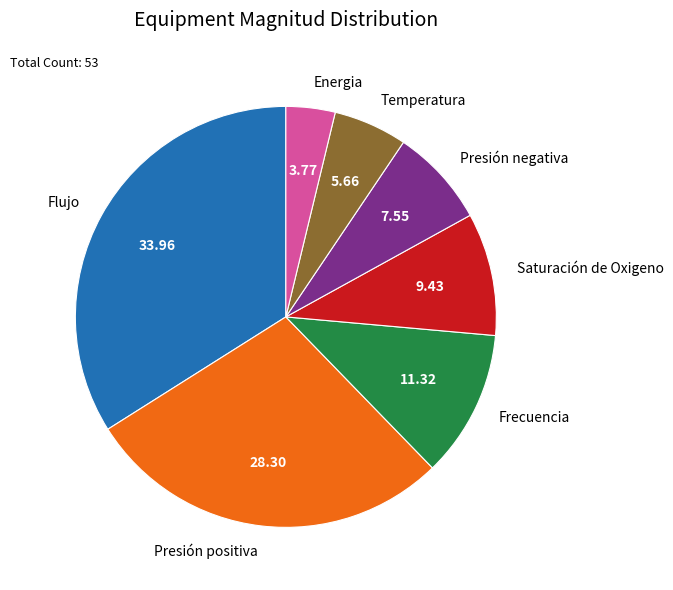

Count the number of slices in the pie.

7